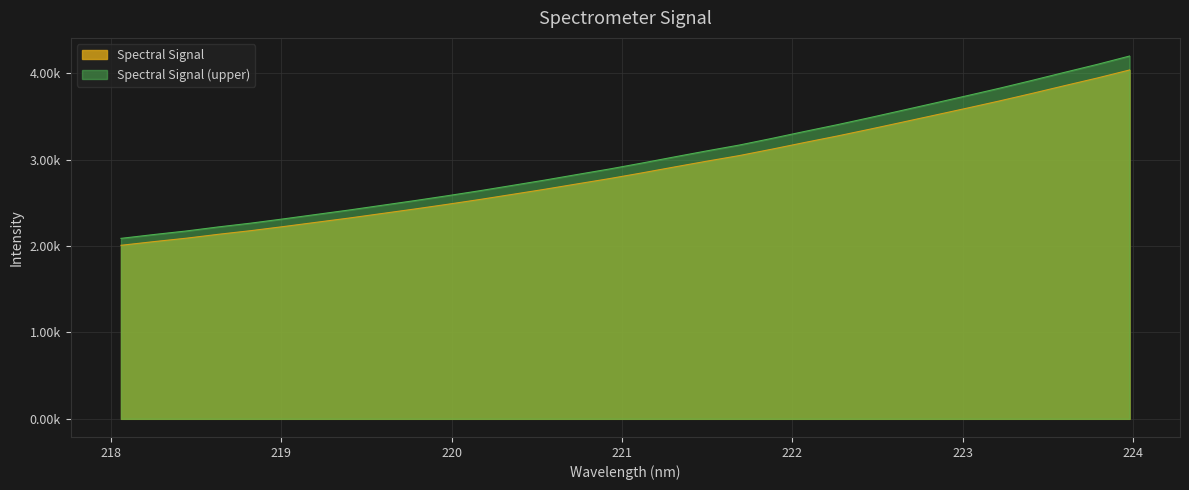

Is it true that the value at 218.0596 is 3551.6?

False